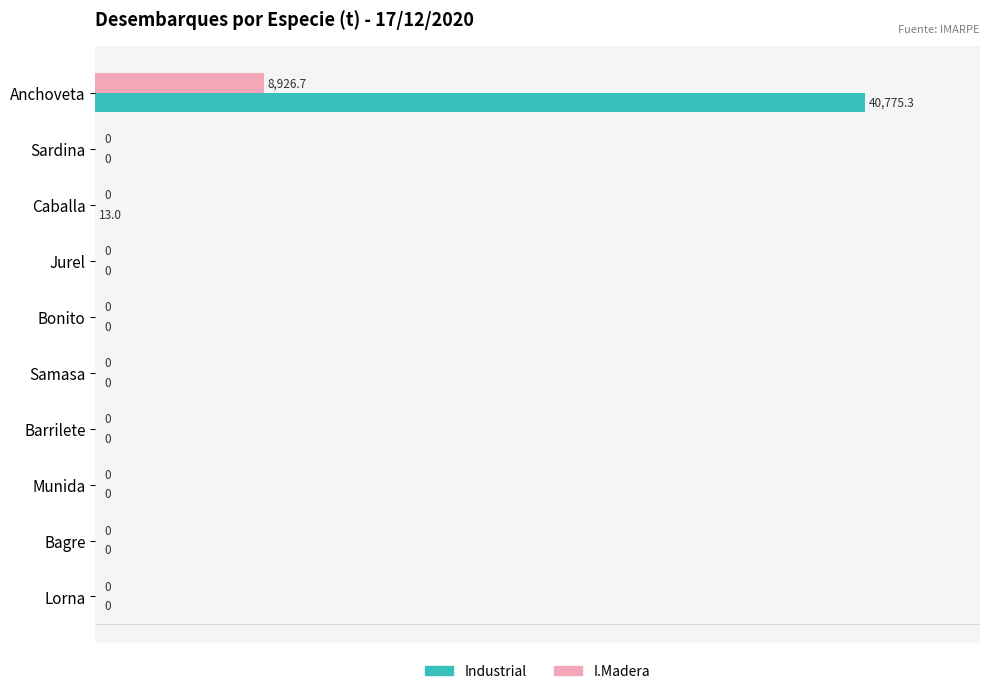

What is the highest value of the Industrial series?

40775.3